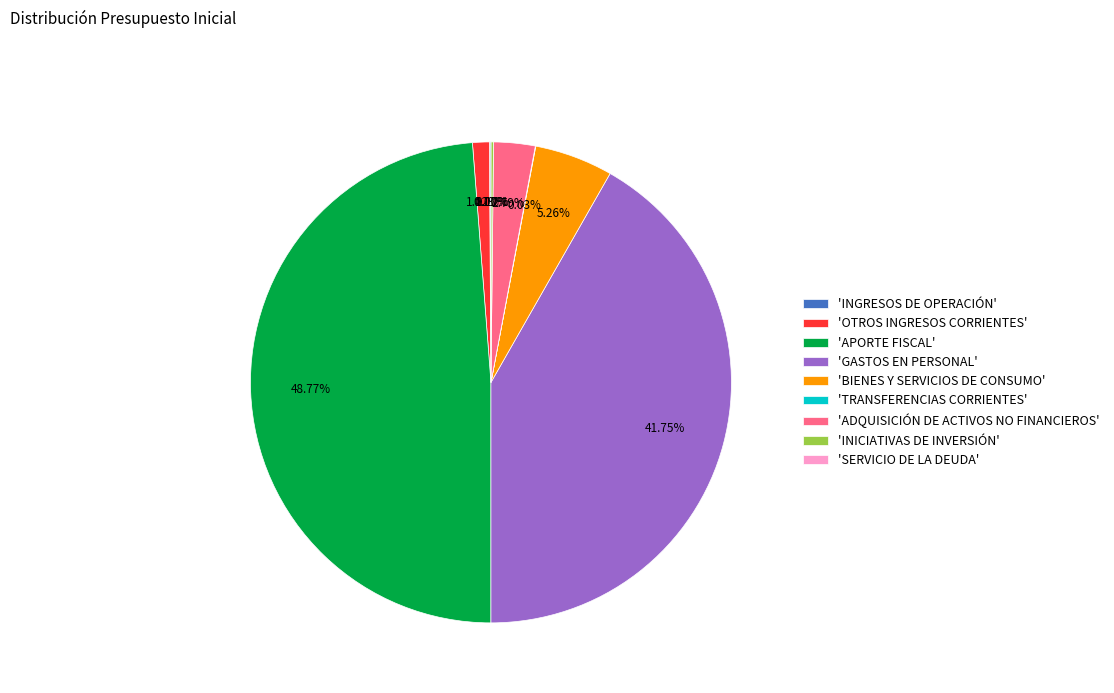

What is the total percentage of GASTOS EN PERSONAL and TRANSFERENCIAS CORRIENTES?

41.8%